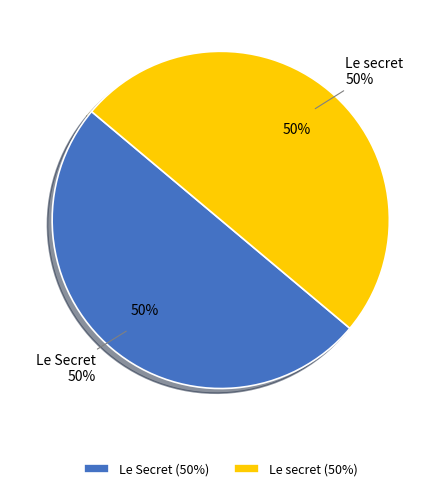

Rank the categories by value from lowest to highest.

Le Secret, Le secret